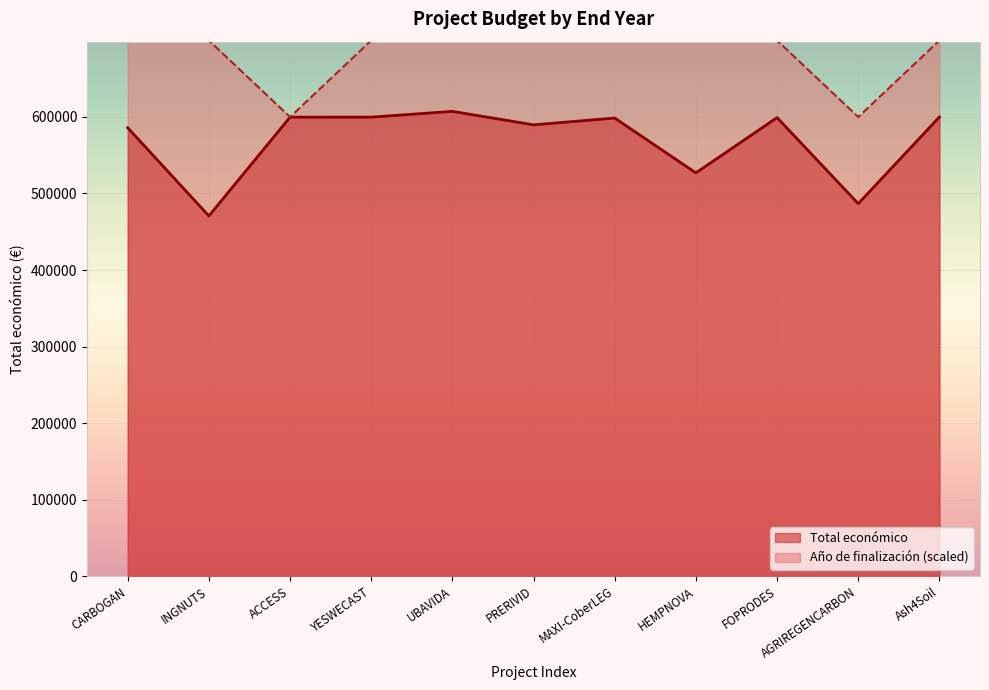

What is the smallest value displayed?

470675